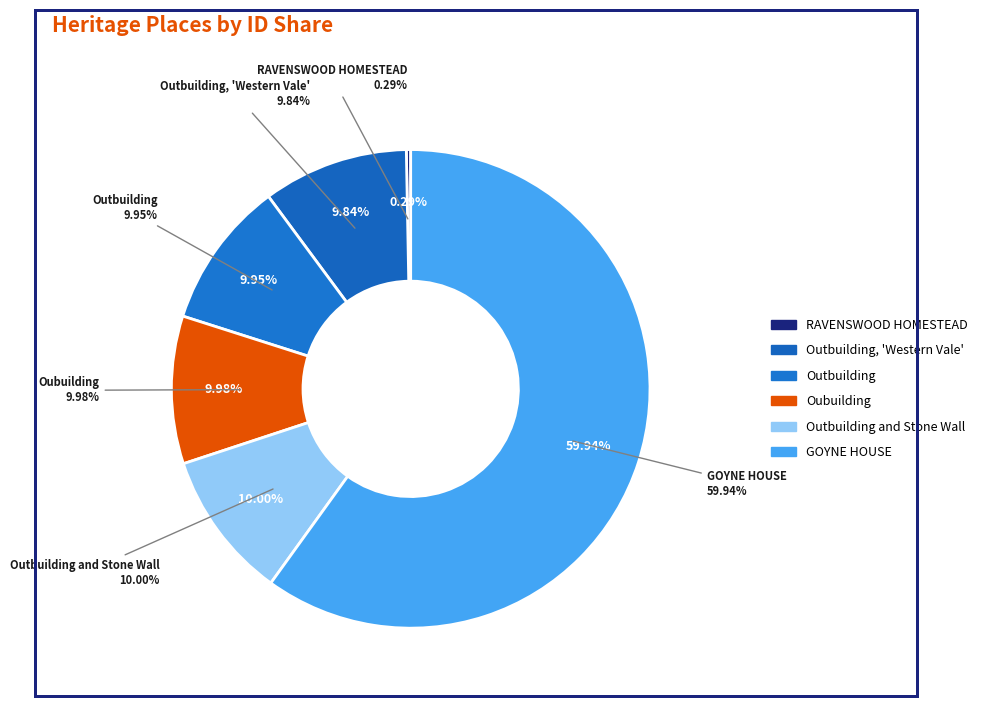

Approximately how many times larger is the value at Outbuilding compared to GOYNE HOUSE?

0.2